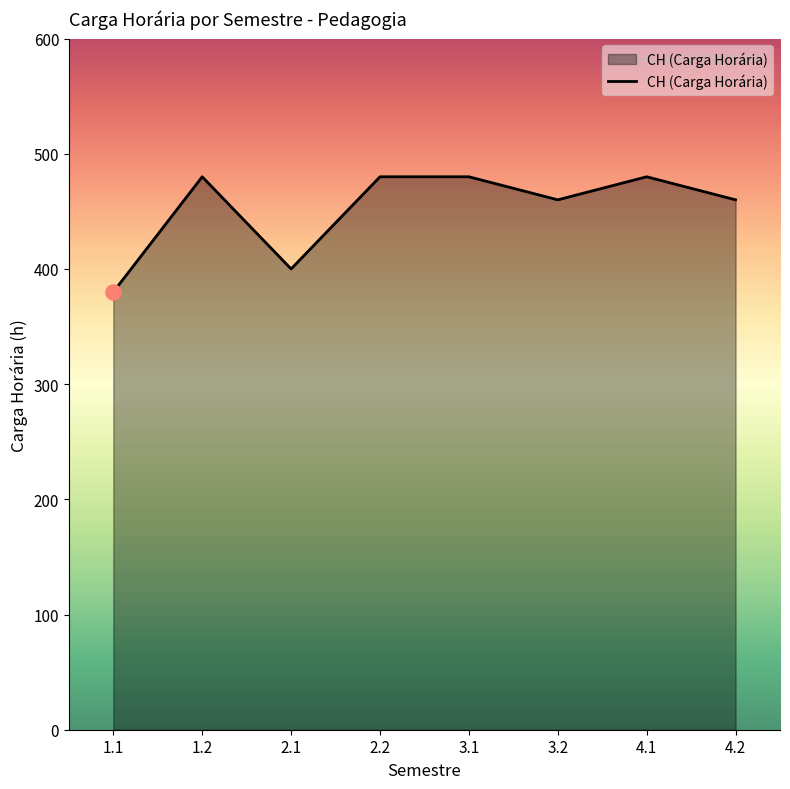

Which has a higher value, 3.1 or 4.2?

3.1